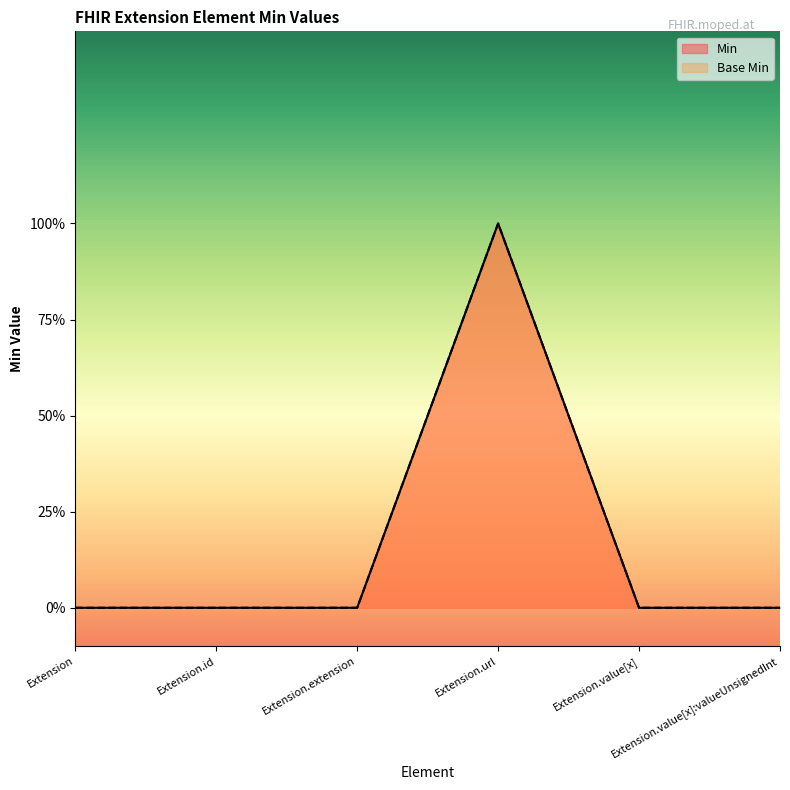

Reading right to left, transcribe all the data shown in this chart.

Min: Extension.value[x]:valueUnsignedInt=0	Extension.value[x]=0	Extension.url=1	Extension.extension=0	Extension.id=0	Extension=0
Base Min: Extension.value[x]:valueUnsignedInt=0	Extension.value[x]=0	Extension.url=1	Extension.extension=0	Extension.id=0	Extension=0